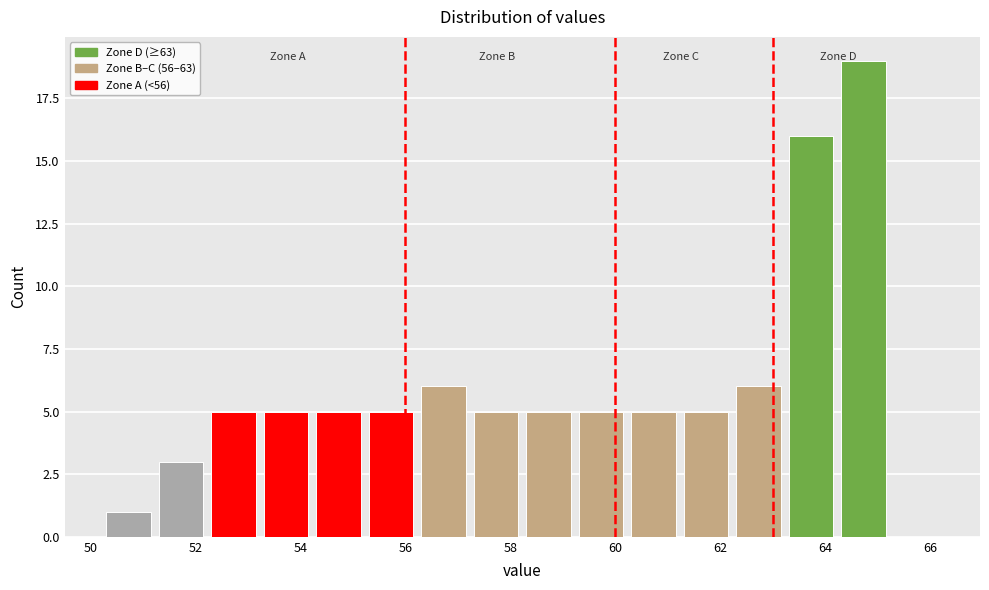

Reading left to right, transcribe this chart: for each bar, give the range it covers on the x-axis and its height. Neither the bar edges nor the heights are printed on the chart, so give them approximately, as read against the axes.

50.3 to 51.3: 1
51.3 to 52.3: 3
52.3 to 53.3: 5
53.3 to 54.3: 5
54.3 to 55.3: 5
55.3 to 56.3: 5
56.3 to 57.3: 6
57.3 to 58.3: 5
58.3 to 59.3: 5
59.3 to 60.3: 5
60.3 to 61.3: 5
61.3 to 62.3: 5
62.3 to 63.3: 6
63.3 to 64.3: 16
64.3 to 65.3: 19
65.3 to 66.3: 0